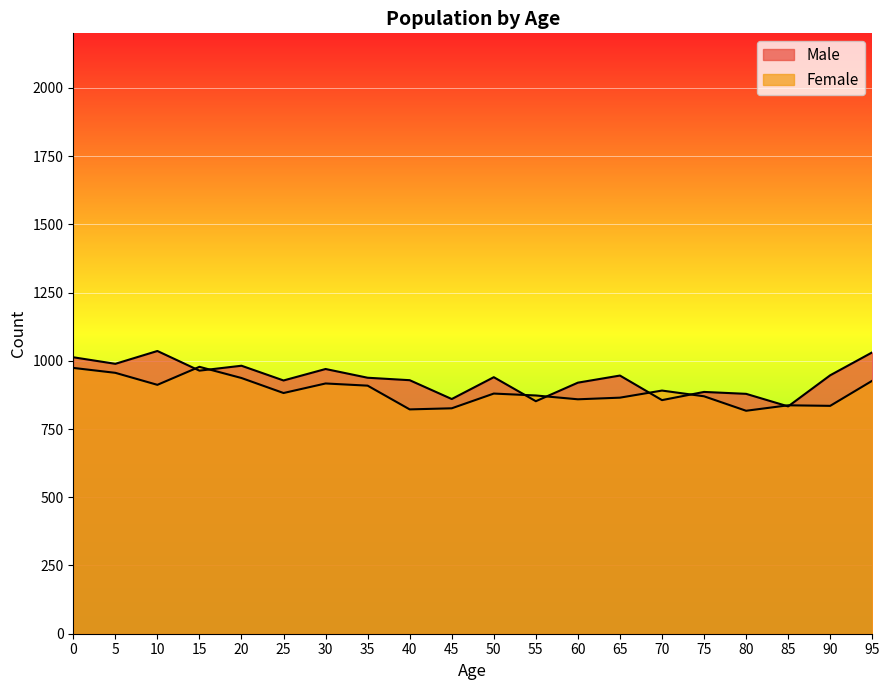

Which category has the lowest value in the Male series?

85